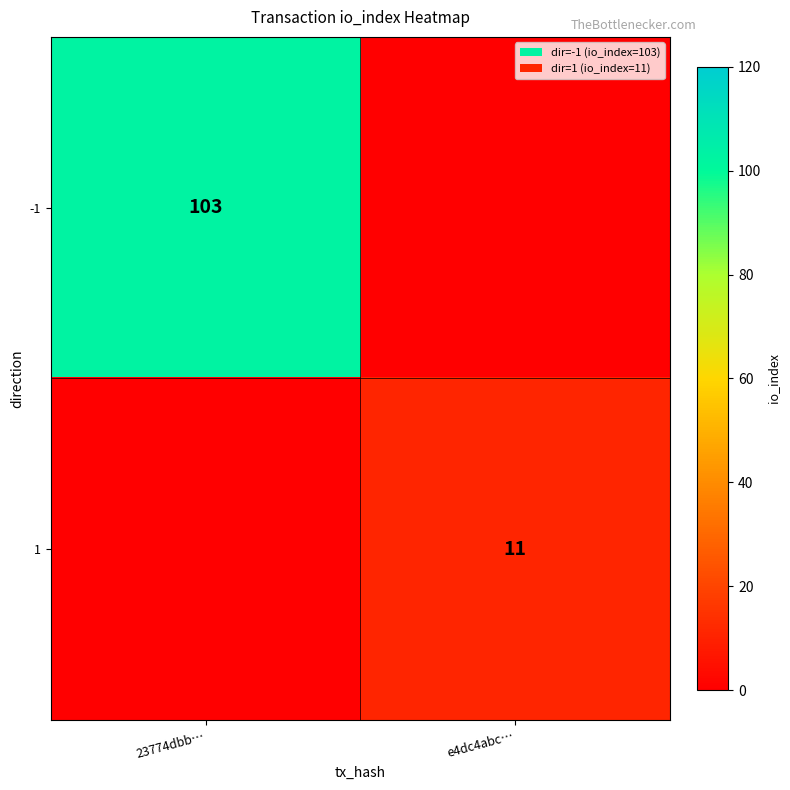

Is it true that -1 equals 22 at 23774dbb…?

False